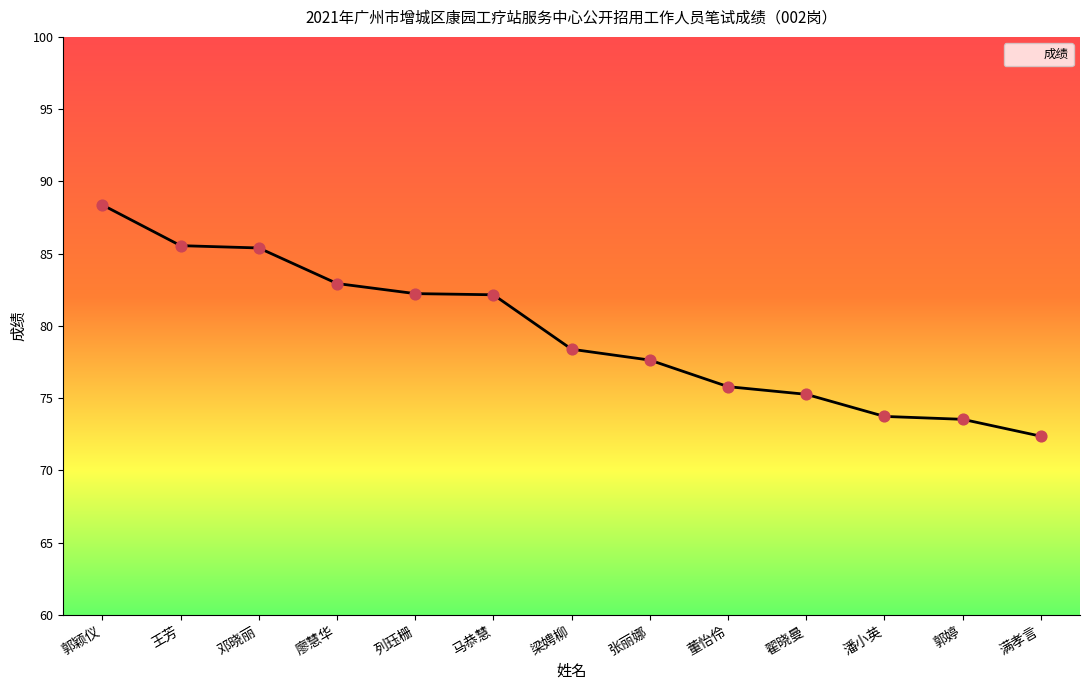

Which has a higher value, 潘小英 or 翟晓曼?

翟晓曼